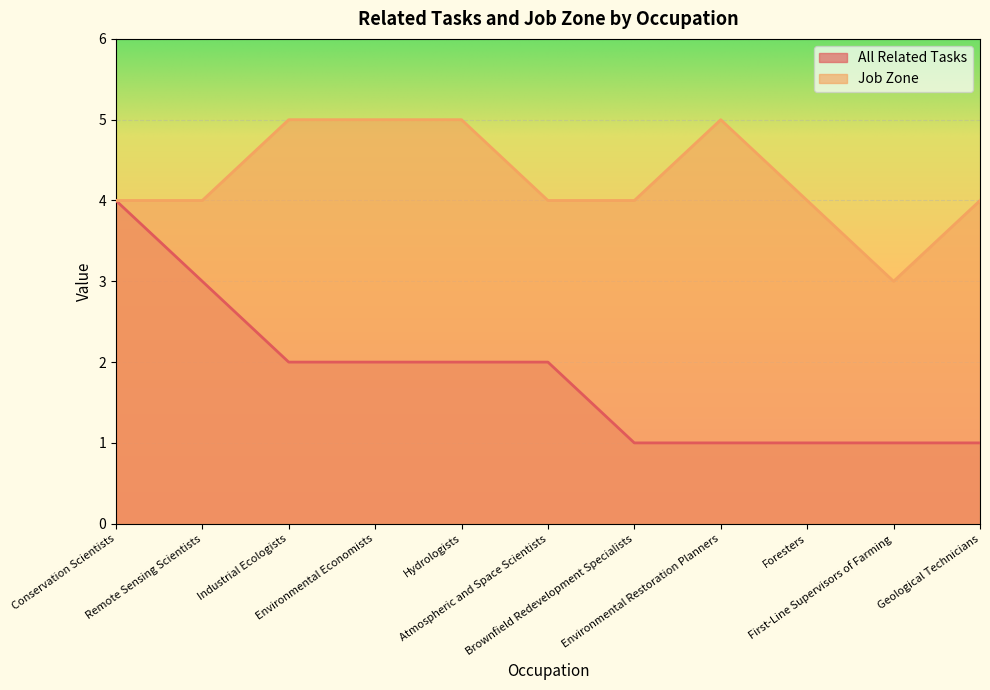

What is the value of the All Related Tasks point at the 11th from the left?

1